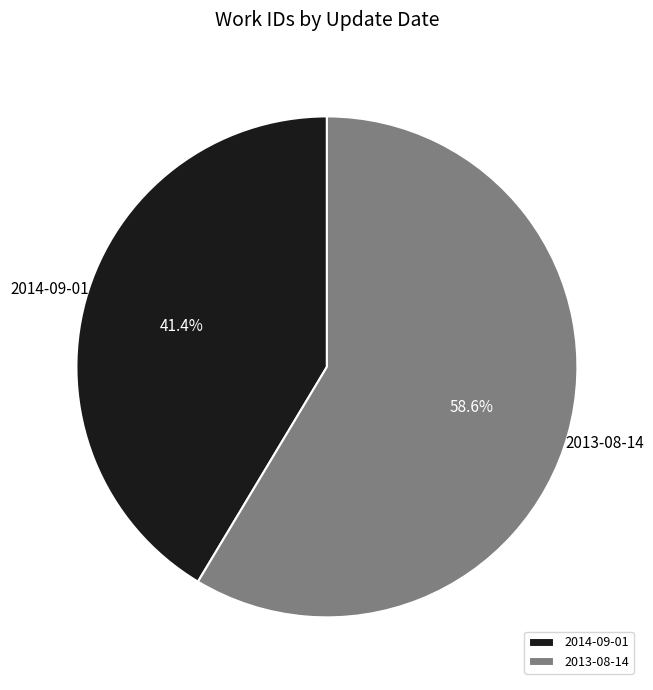

How many slices are in this pie chart?

2